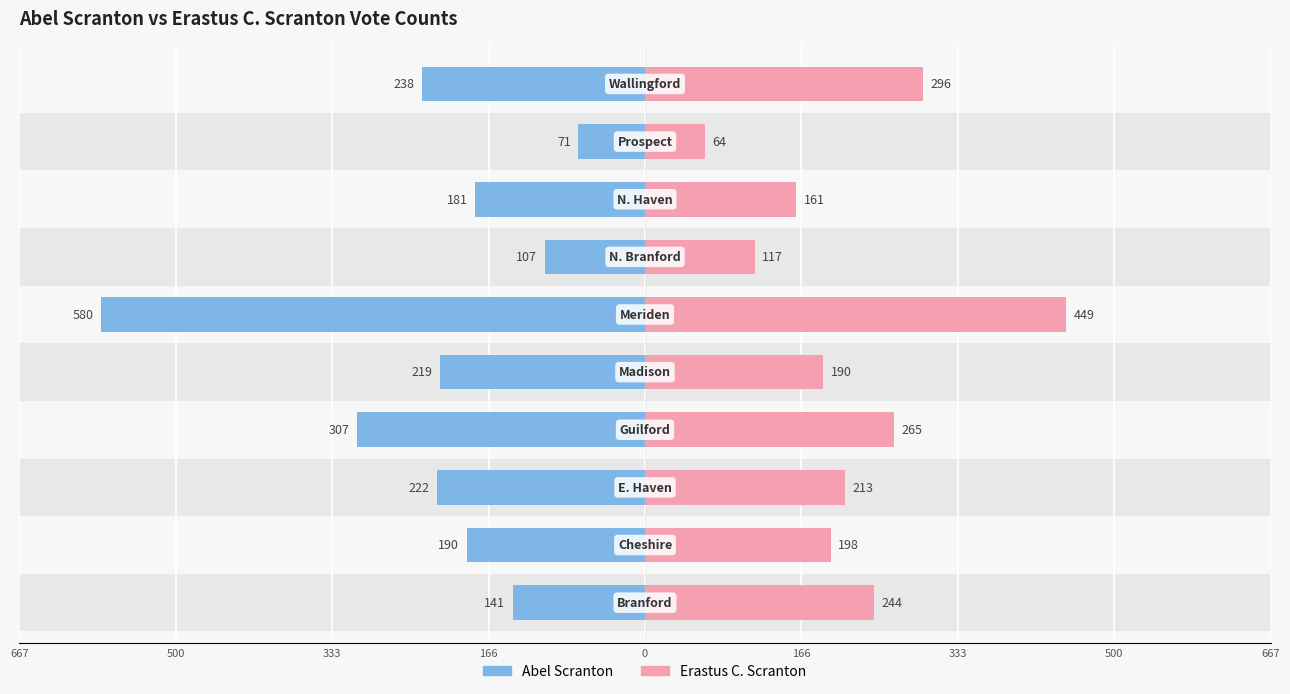

At how many categories does at least one series exceed -145?

10